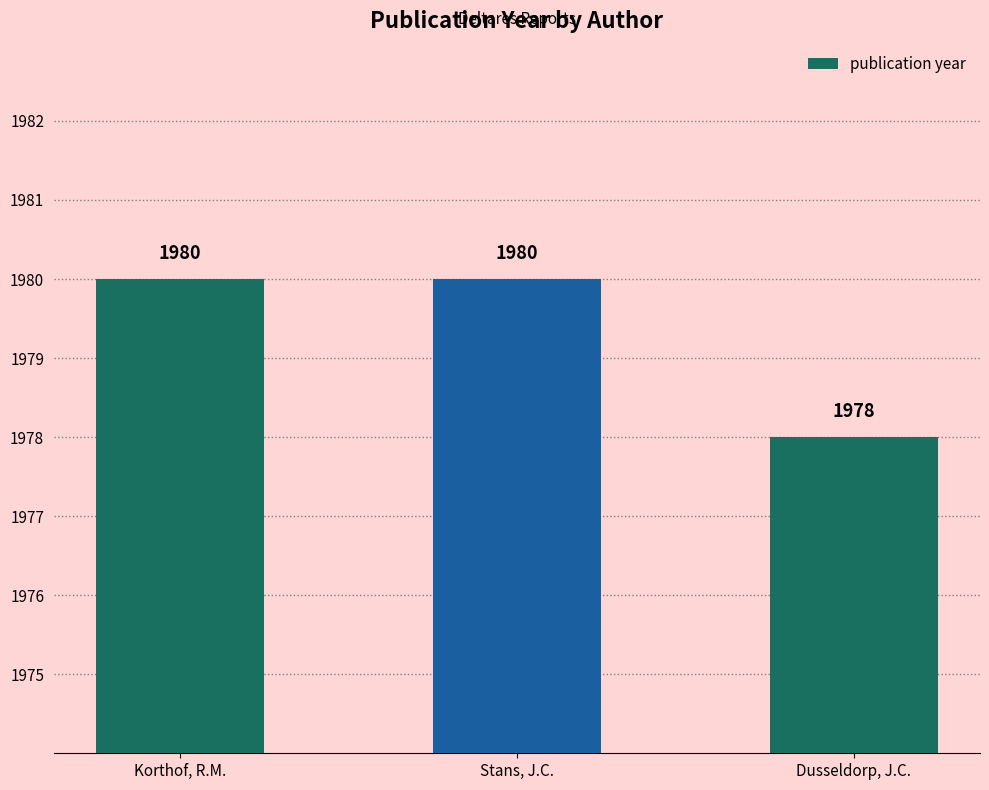

How many bars are there in total?

3